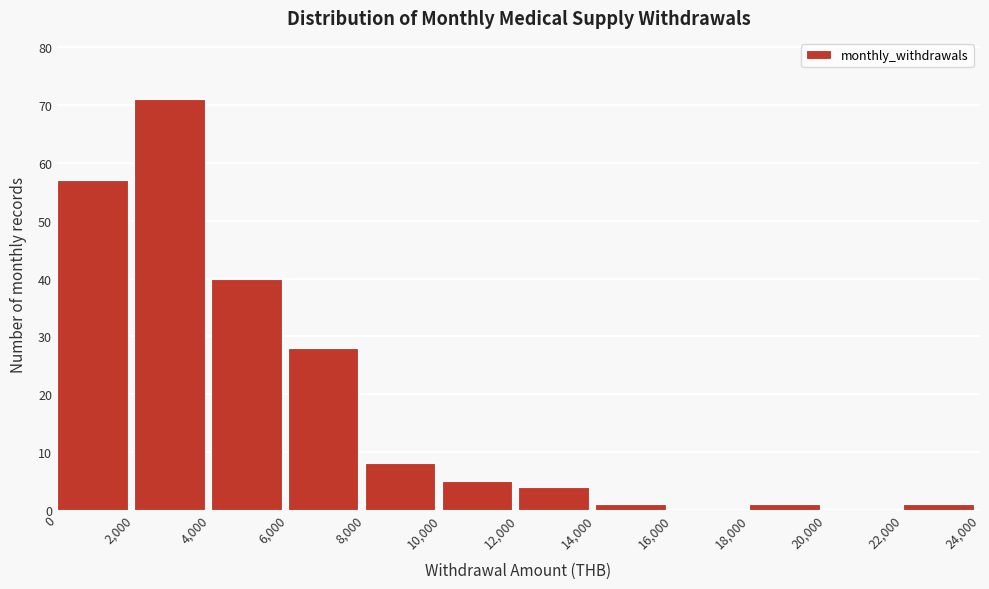

What is the height of the bar covering 14,000 to 16,000 on the x-axis? The values are not printed on the chart, so give them approximately, as read against the axis.

1